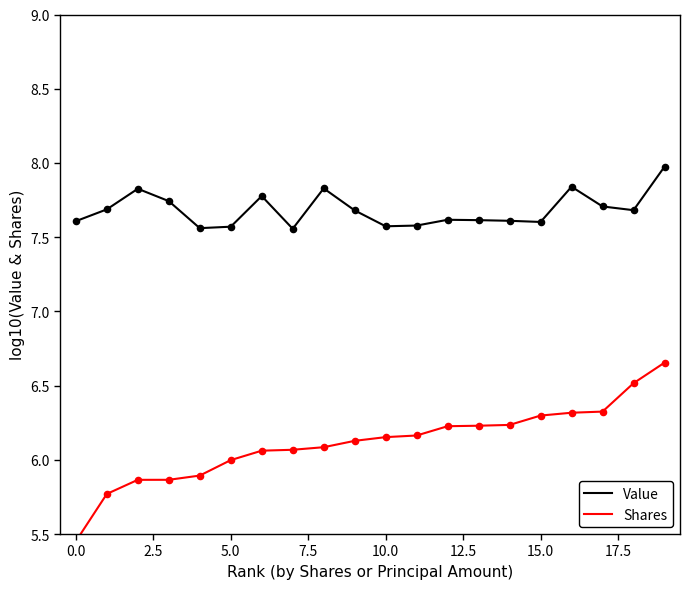

Which series reaches the maximum Y coordinate?

Value